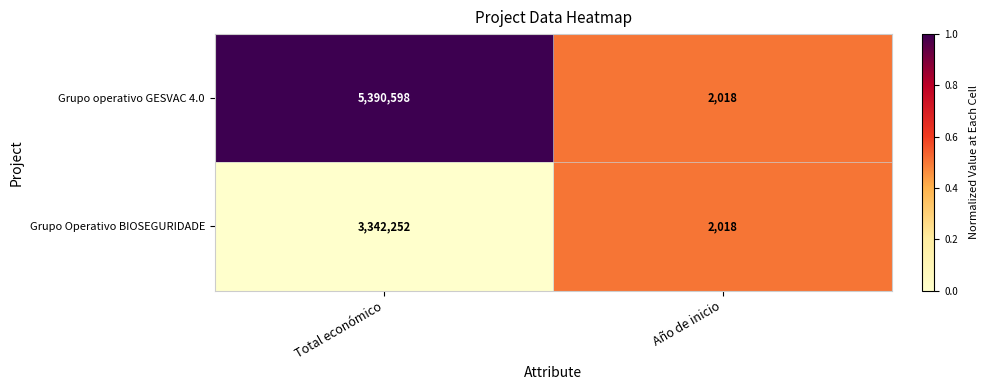

What is the average value of the Grupo Operativo BIOSEGURIDADE series?

1672135